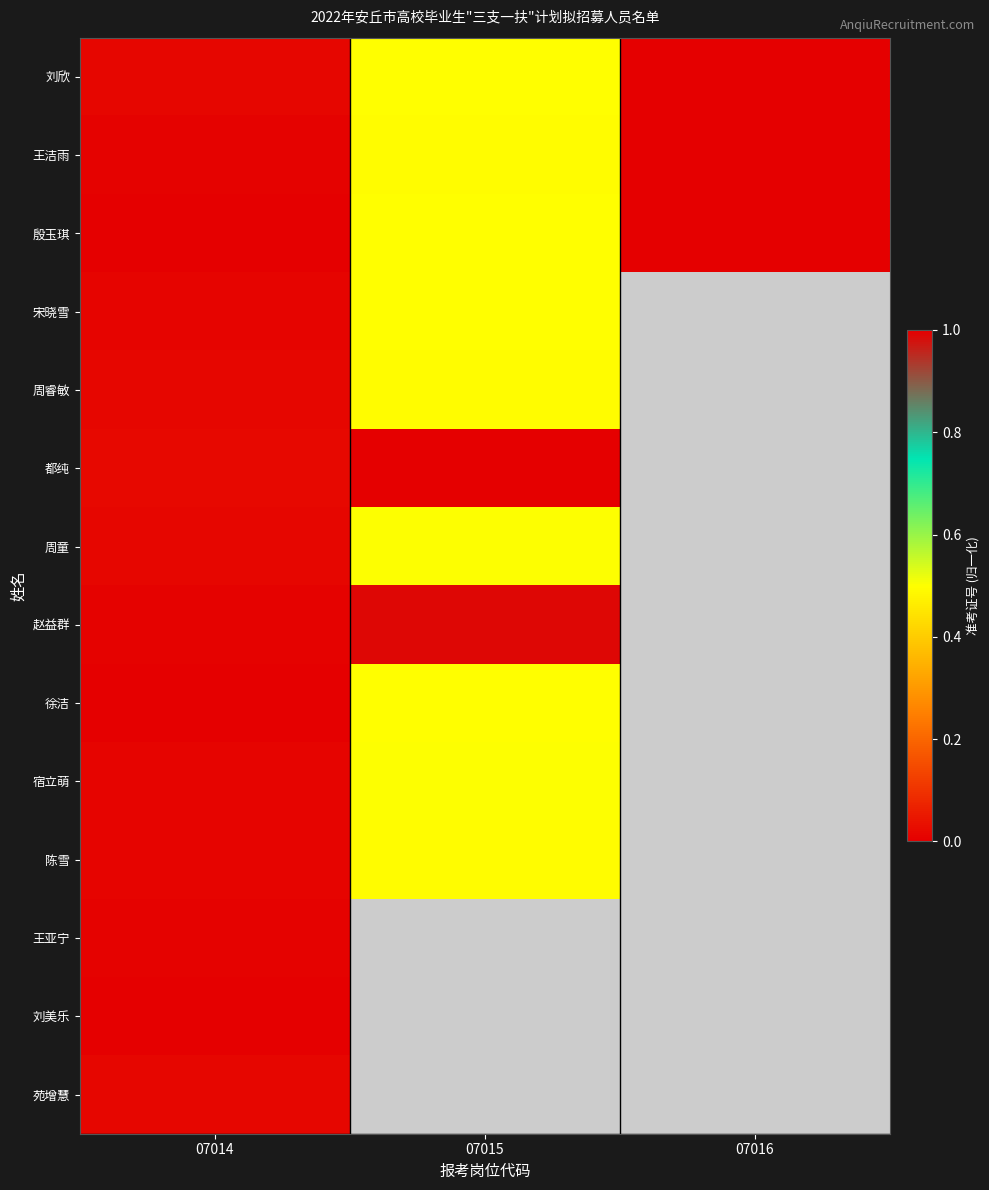

Where is 都纯 nearest to the value 0?

07014